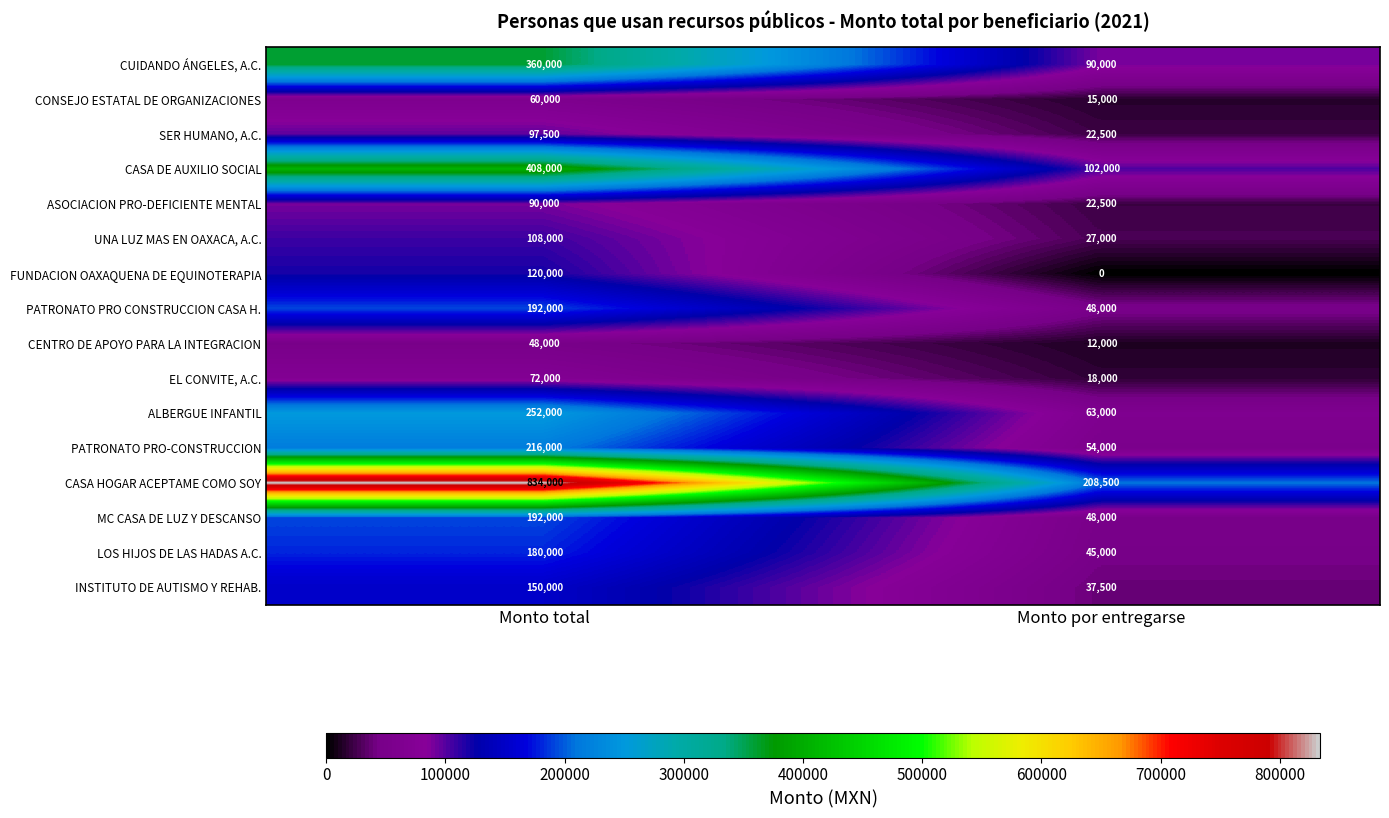

What is the sum of all FUNDACION OAXAQUENA DE EQUINOTERAPIA values?

120000